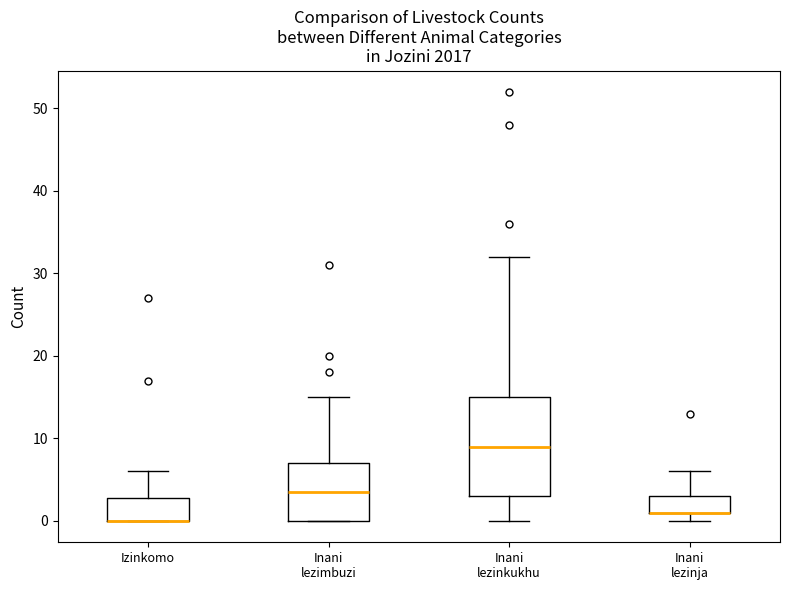

Where does the upper whisker of the box for Inani lezinkukhu end on the y-axis? The values are not printed on the chart, so give them approximately, as read against the axis.

32